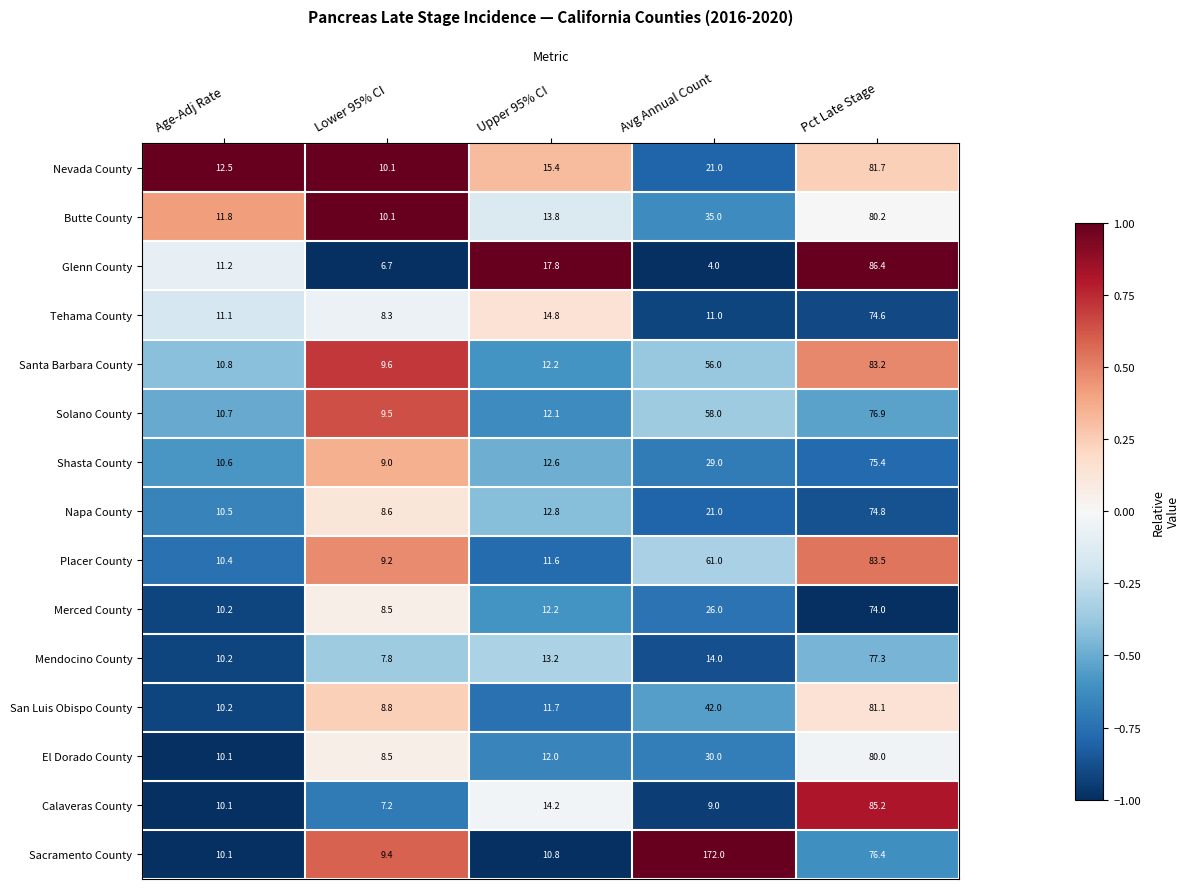

Which series has the widest spread of values?

Sacramento County